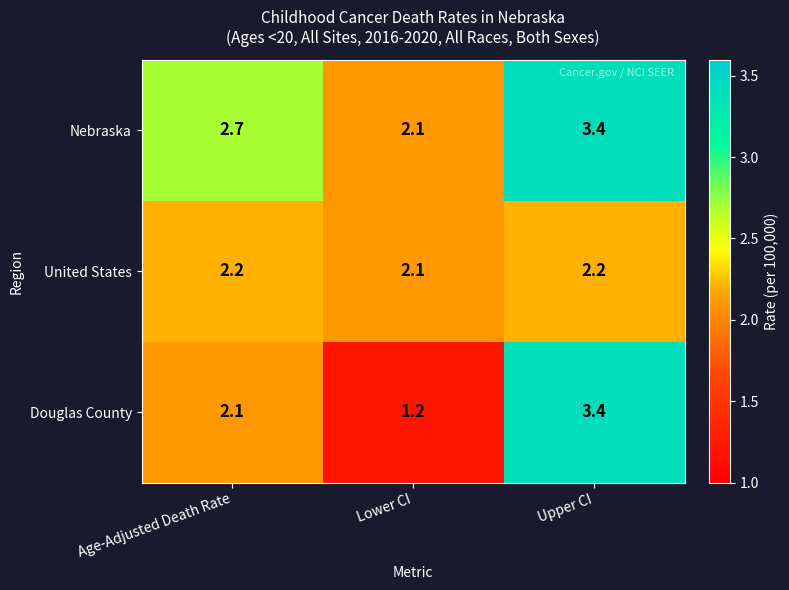

True or false: Douglas County has a value of 2.1 at Age-Adjusted Death Rate.

True